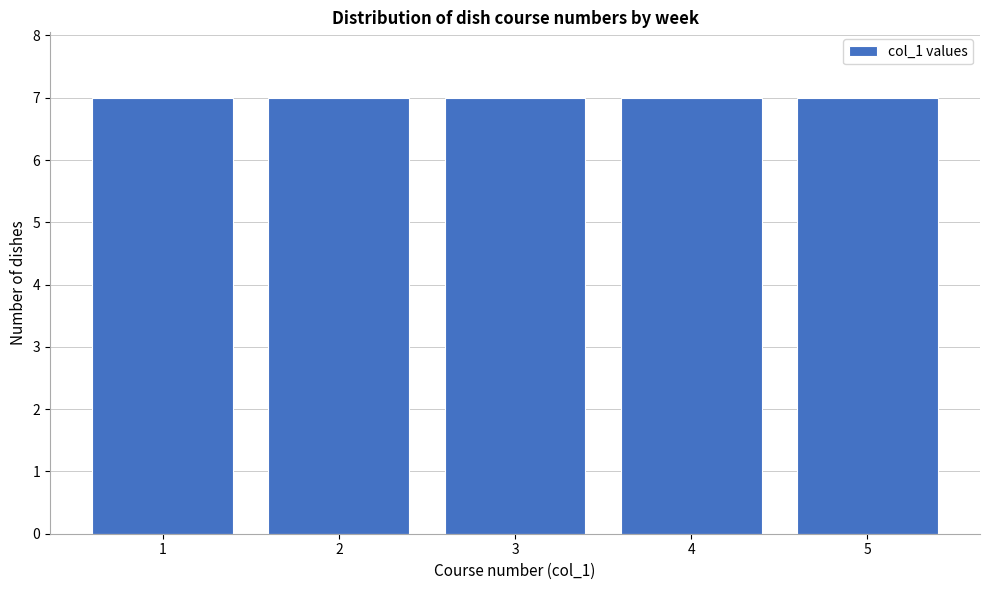

Reading left to right, list every bar in this chart as the range it spans on the x-axis followed by its height. The values are not printed on the chart, so give them approximately, as read against the axis.

0.5 to 1.5: 7
1.5 to 2.5: 7
2.5 to 3.5: 7
3.5 to 4.5: 7
4.5 to 5.5: 7